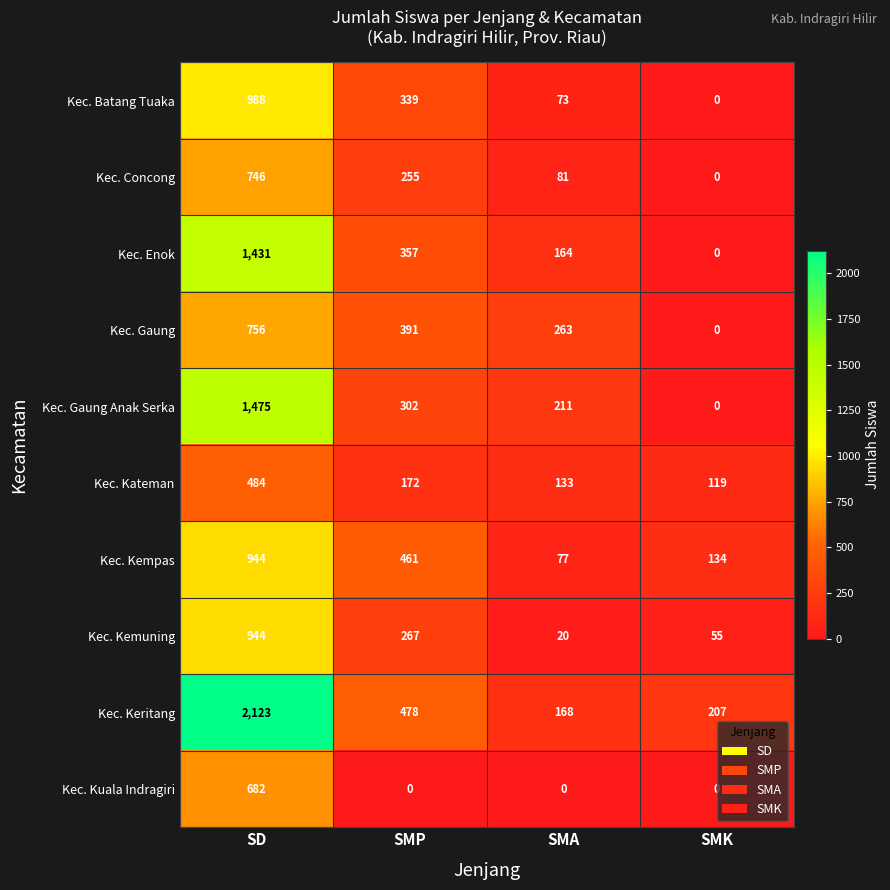

What is the maximum value shown in the chart?

2123